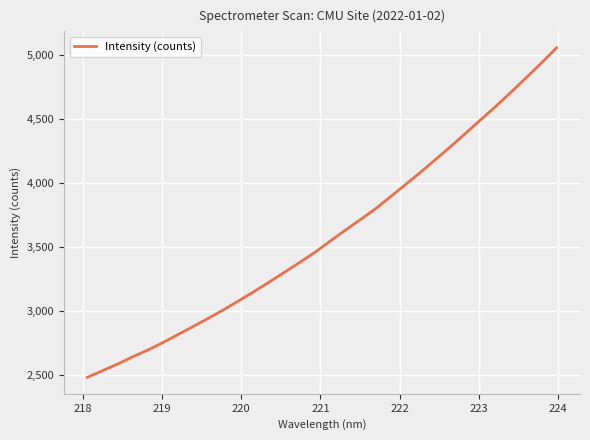

What is the difference between the maximum and minimum values?

2574.4